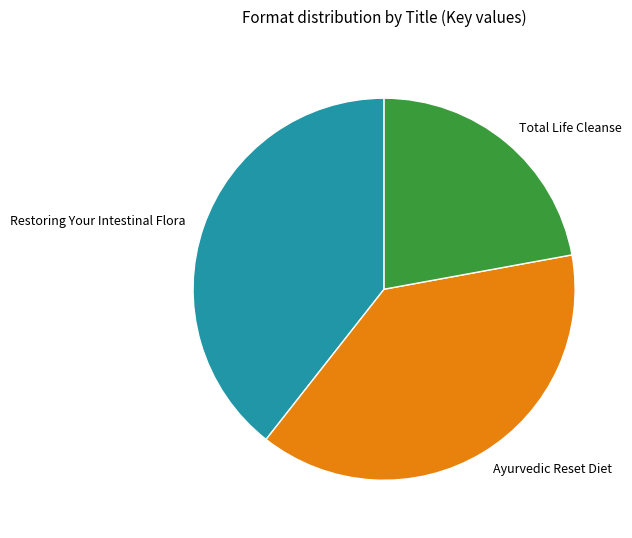

Approximately how many times larger is the value at Total Life Cleanse compared to Ayurvedic Reset Diet?

0.6